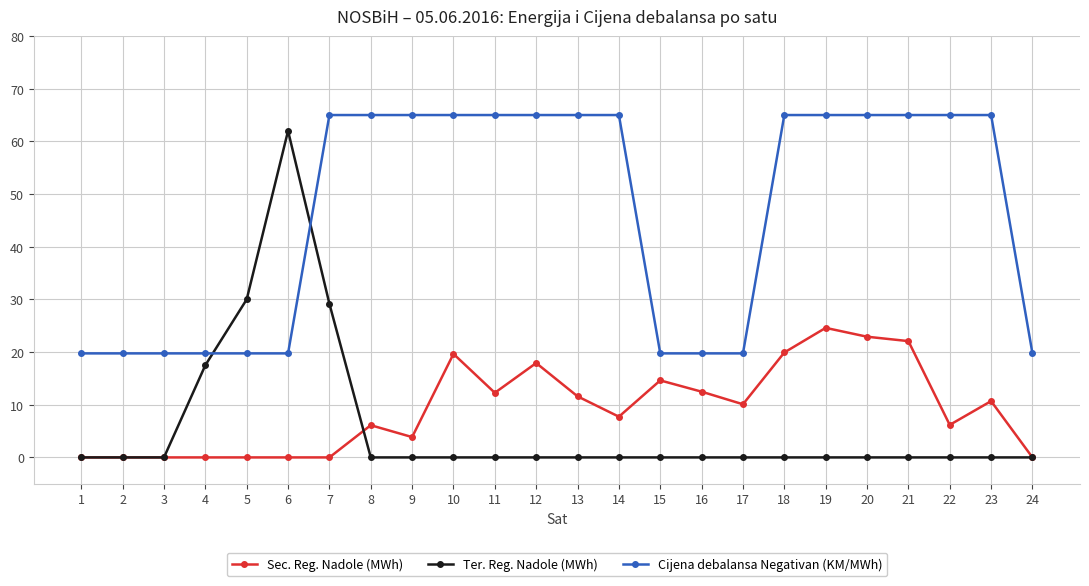

Does the chart display data point markers on the line(s)?

Yes